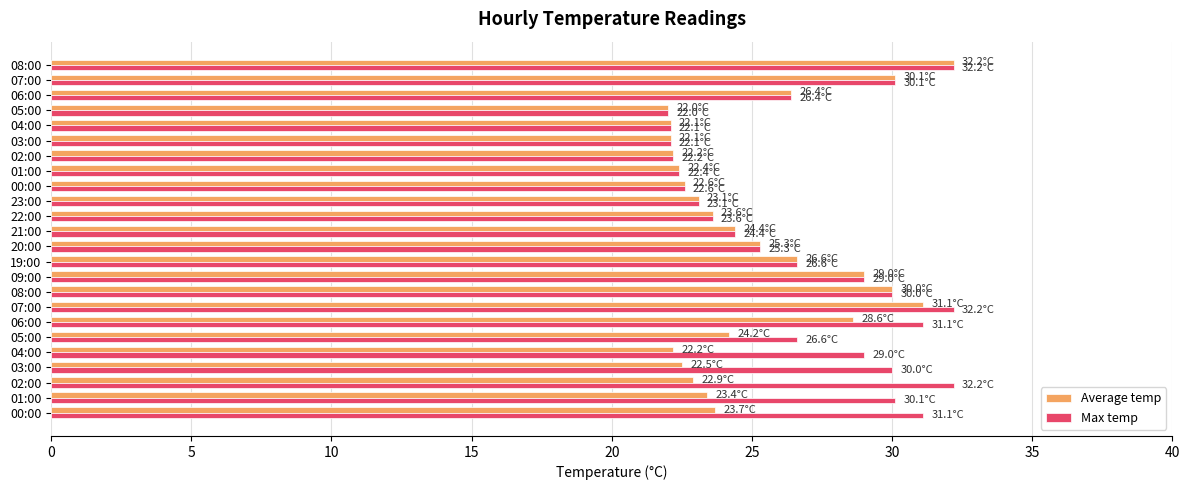

What are all the series names shown in the legend?

Average temp, Max temp